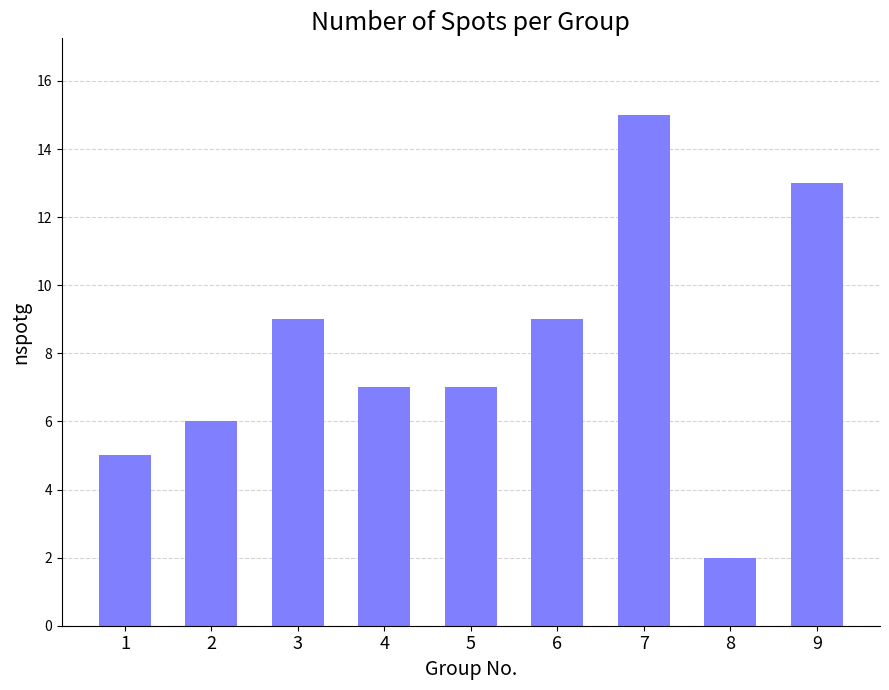

Reading right to left, extract all data points from this chart.

9=13	8=2	7=15	6=9	5=7	4=7	3=9	2=6	1=5